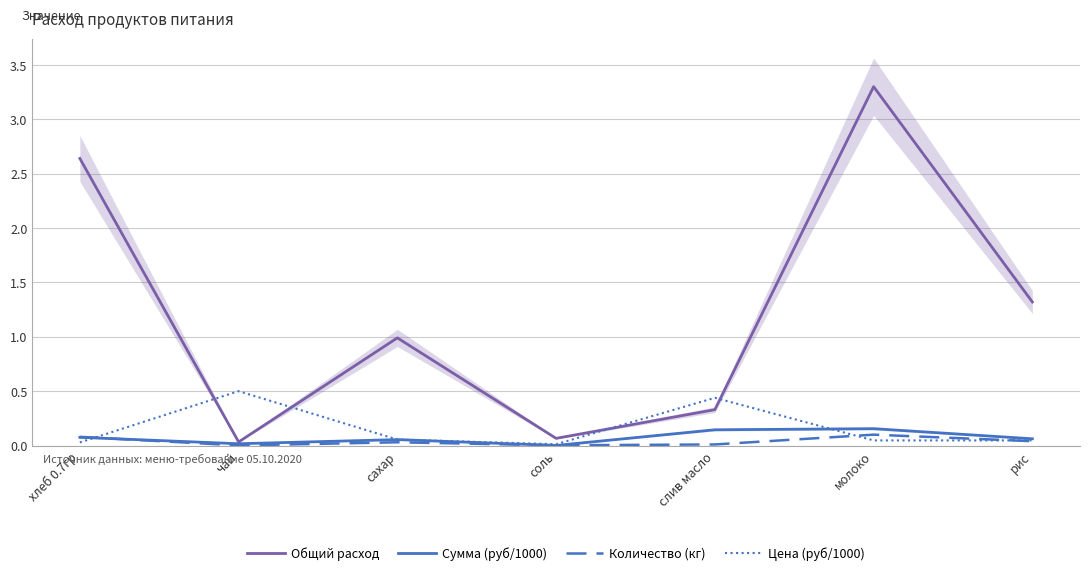

How many intersections are there between Количество (кг) and Сумма (руб/1000)?

3